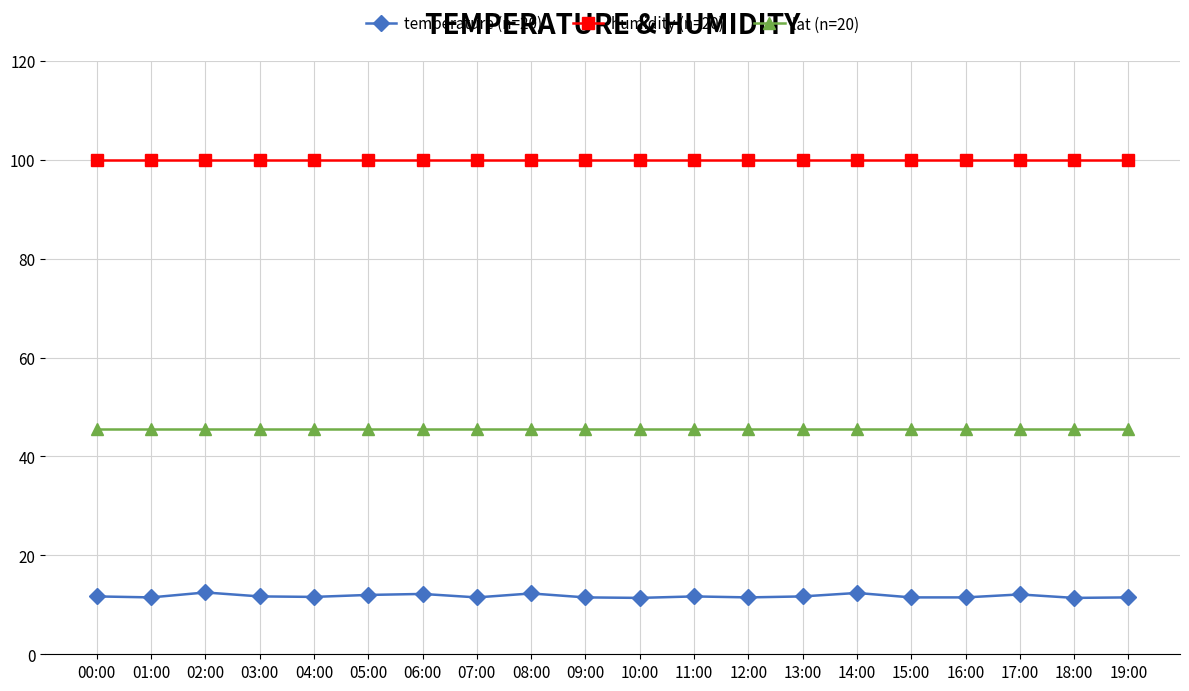

At 12:00, list the series in order from largest to smallest.

humidity (n=20), lat (n=20), temperature (n=20)